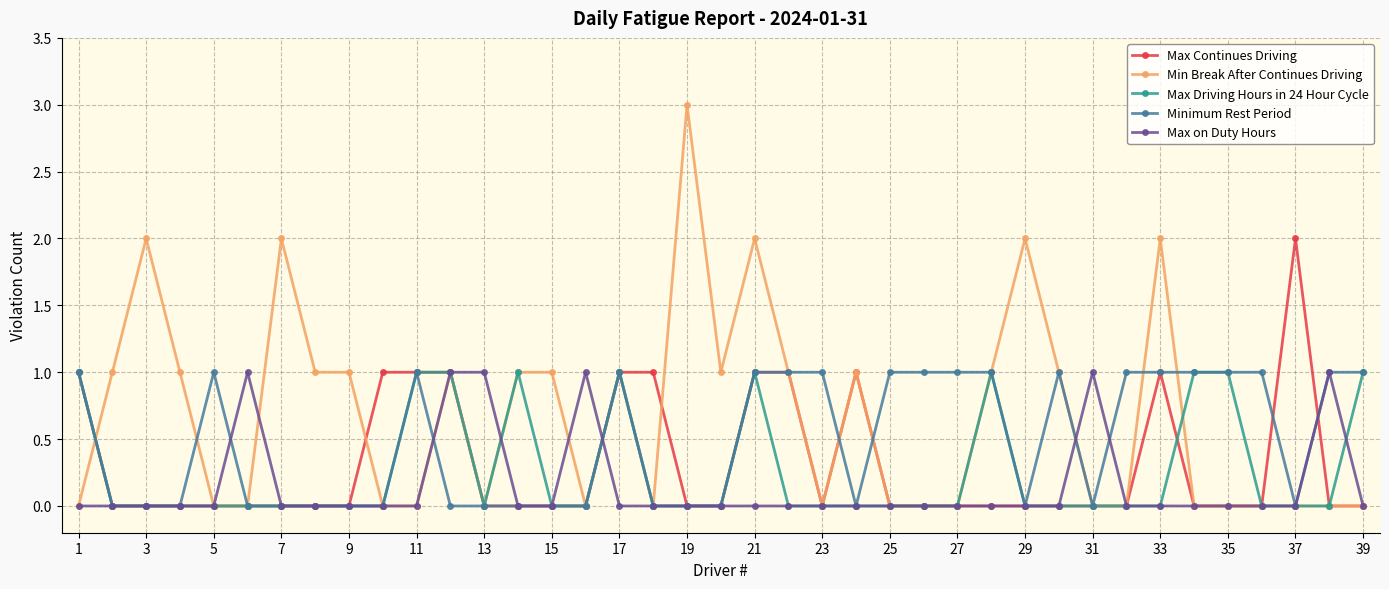

Which series has the largest range (max minus min)?

Min Break After Continues Driving